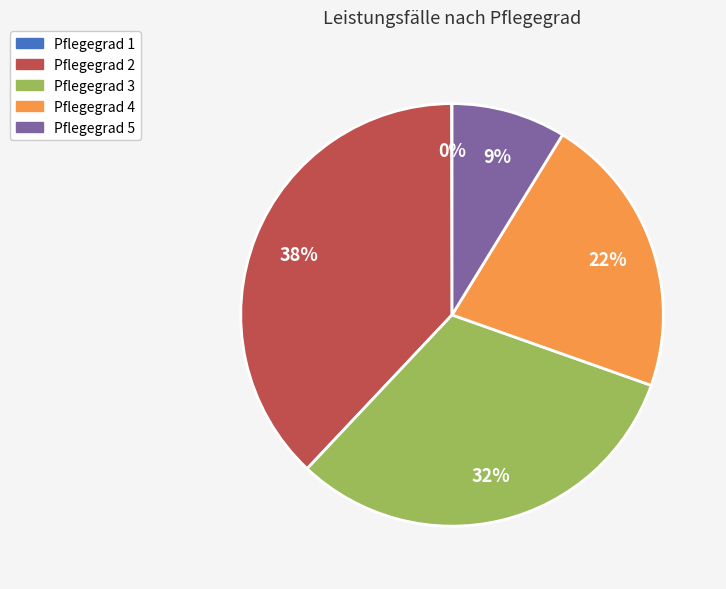

To the nearest percent, what is the average slice percentage?

20%